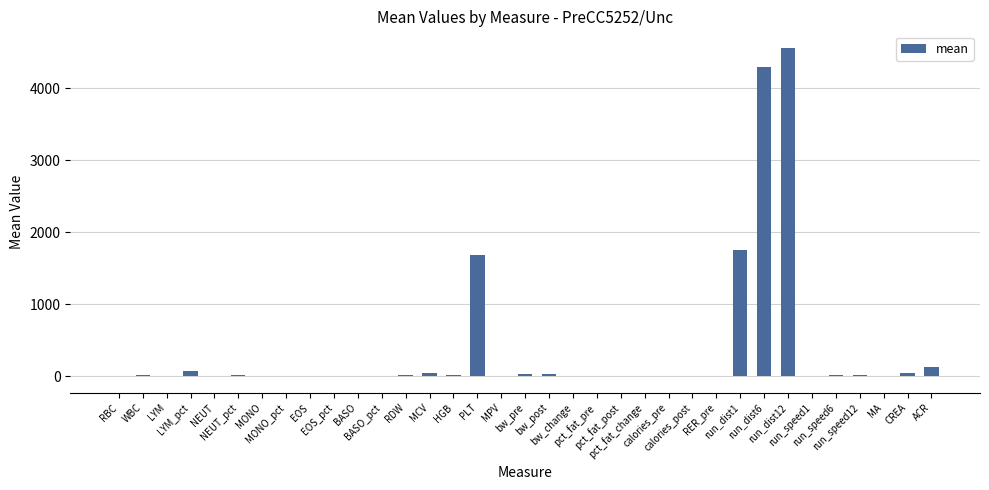

At which label is the value closest to 2279?

run_dist1